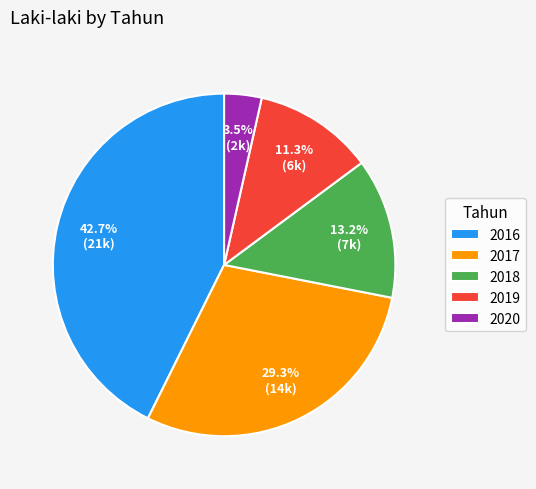

To the nearest percent, what is the difference between the 2020 and 2019 slice percentages?

8%